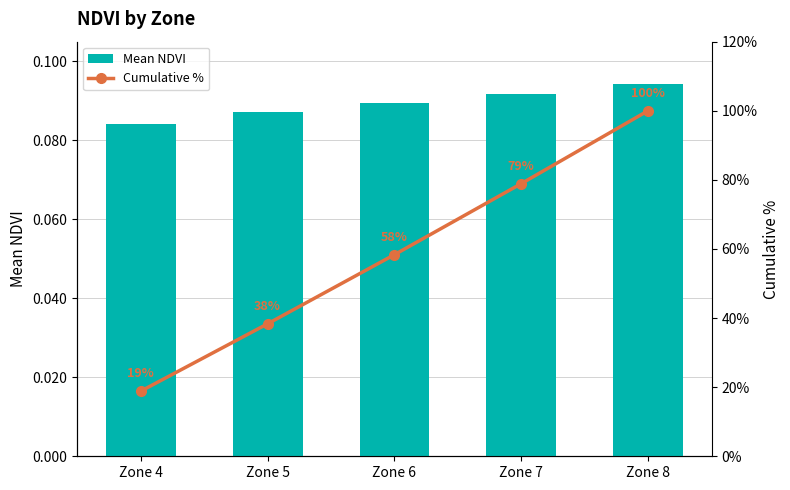

What is the difference between the maximum and minimum values in the Cumulative % series?

81.1